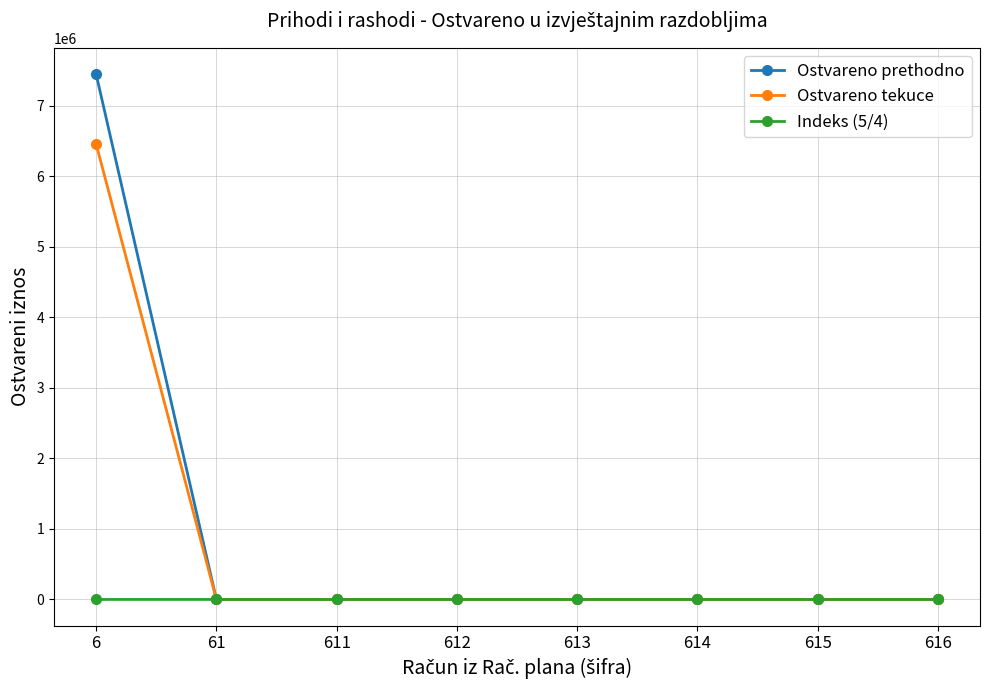

What is the average value of the Ostvareno tekuce series?

807474.5